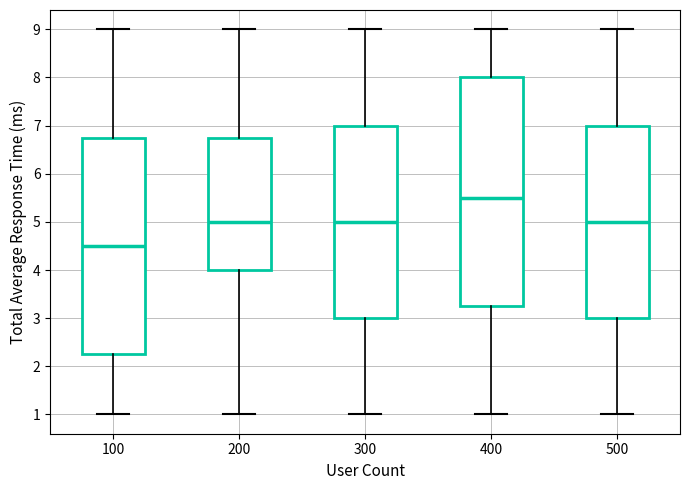

Reading left to right, read every box against the y-axis: the position of its median line, the range the box covers, and the ends of its whiskers. The values are not printed on the chart, so give them approximately, as read against the axis.

100: median 4.5, box 2.3 to 6.8, whiskers 1.0 to 9.0
200: median 5.0, box 4.0 to 6.8, whiskers 1.0 to 9.0
300: median 5.0, box 3.0 to 7.0, whiskers 1.0 to 9.0
400: median 5.5, box 3.3 to 8.0, whiskers 1.0 to 9.0
500: median 5.0, box 3.0 to 7.0, whiskers 1.0 to 9.0